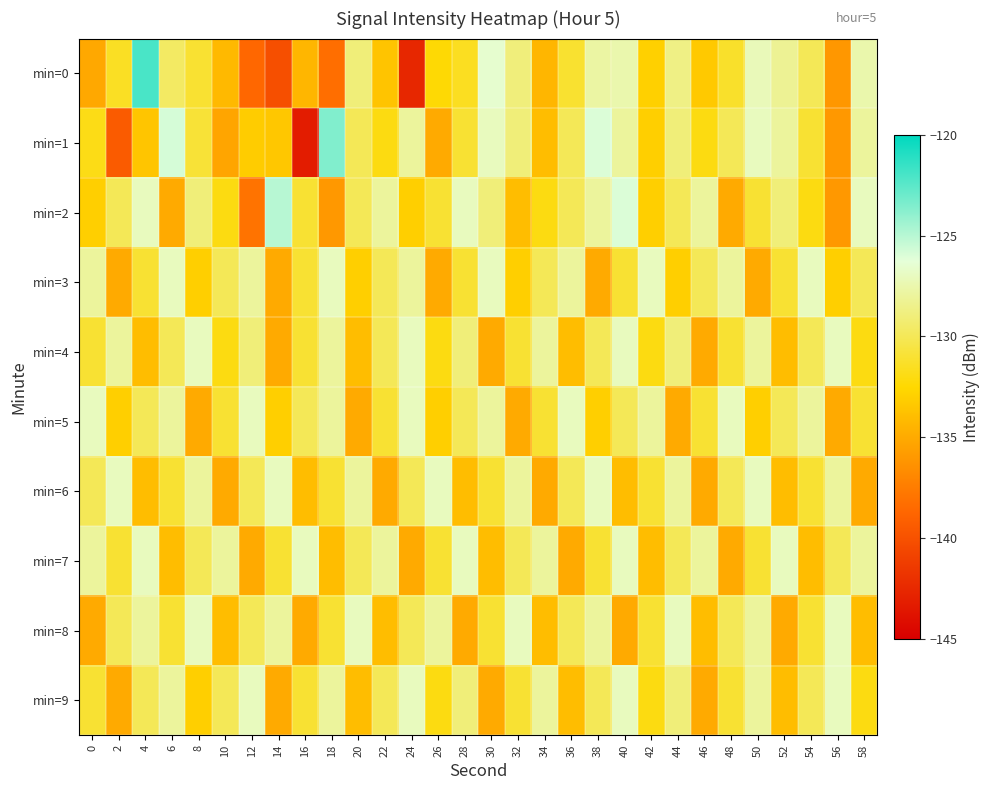

What is the total value across all series at 2?

-1319.9